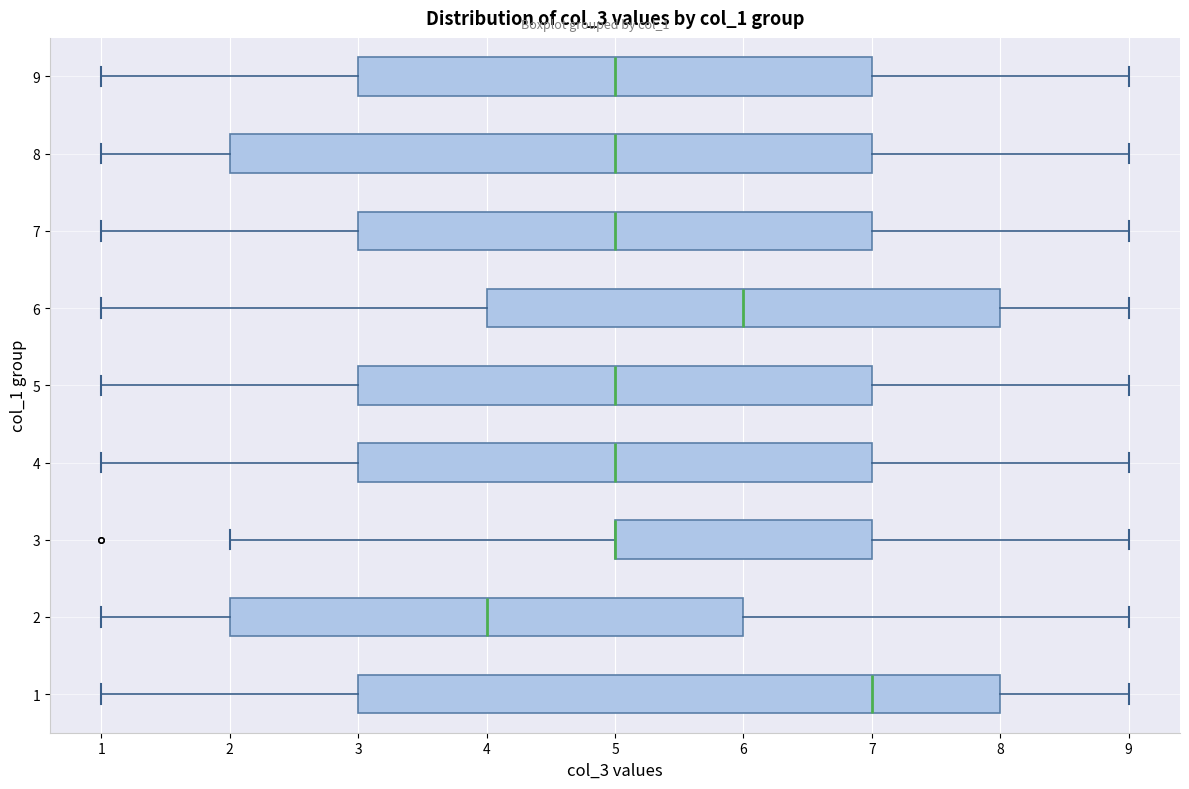

Reading bottom to top, read every box against the x-axis: the position of its median line, the range the box covers, and the ends of its whiskers. The values are not printed on the chart, so give them approximately, as read against the axis.

1: median 7, box 3 to 8, whiskers 1 to 9
2: median 4, box 2 to 6, whiskers 1 to 9
3: median 5 (drawn on the box's left edge), box 5 to 7, whiskers 2 to 9
4: median 5, box 3 to 7, whiskers 1 to 9
5: median 5, box 3 to 7, whiskers 1 to 9
6: median 6, box 4 to 8, whiskers 1 to 9
7: median 5, box 3 to 7, whiskers 1 to 9
8: median 5, box 2 to 7, whiskers 1 to 9
9: median 5, box 3 to 7, whiskers 1 to 9